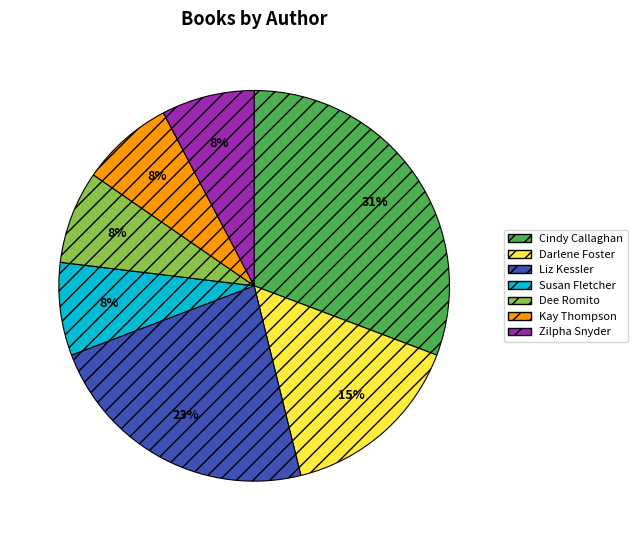

Which slice is the largest?

Cindy Callaghan